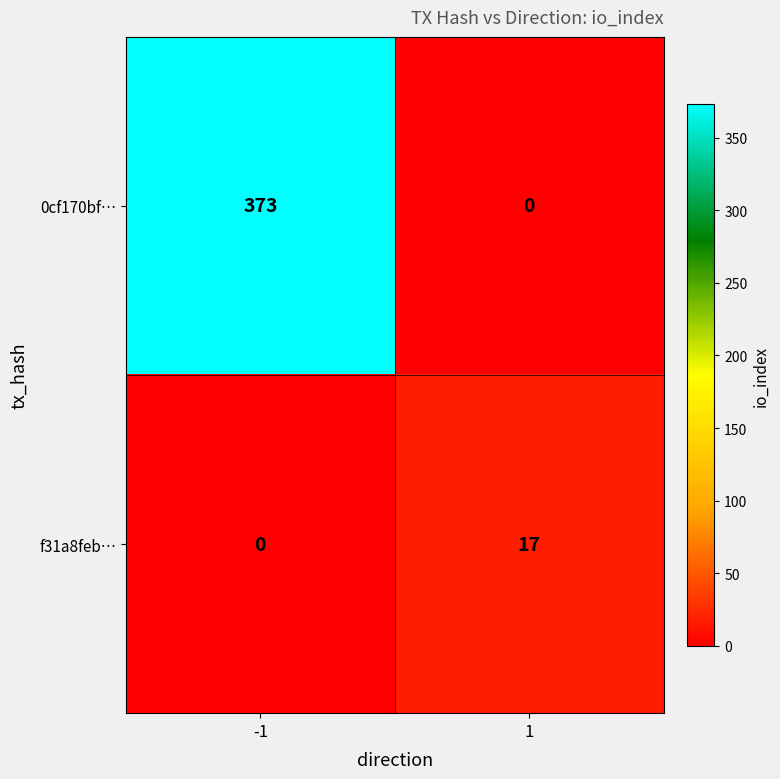

Reading left to right, extract all data points from this chart.

0cf170bf…: 373	0
f31a8feb…: 0	17